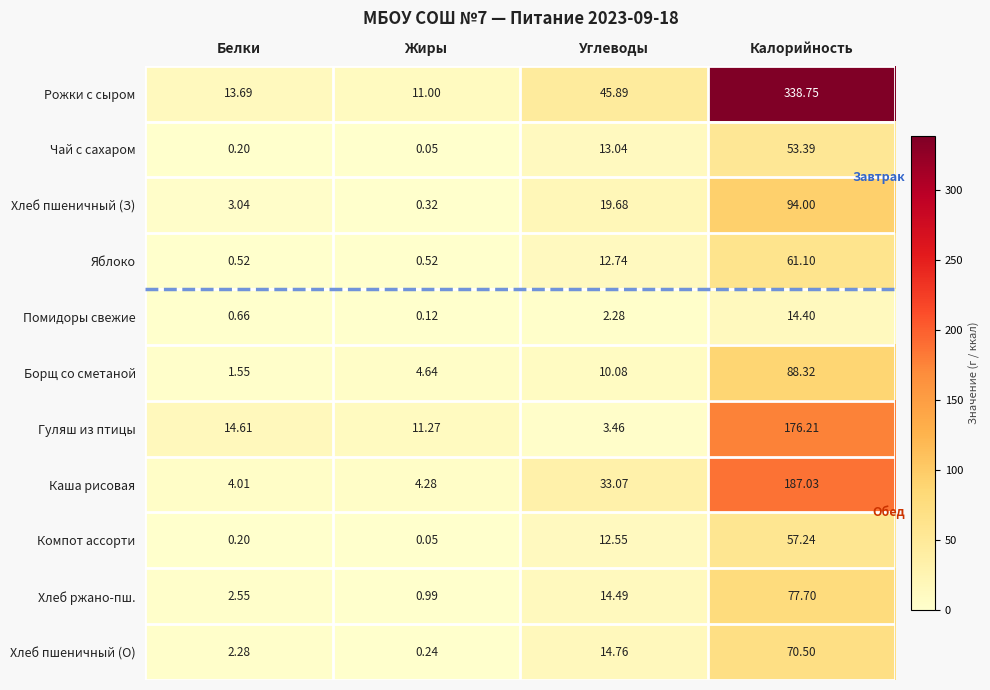

Which series has the widest spread of values?

Рожки с сыром